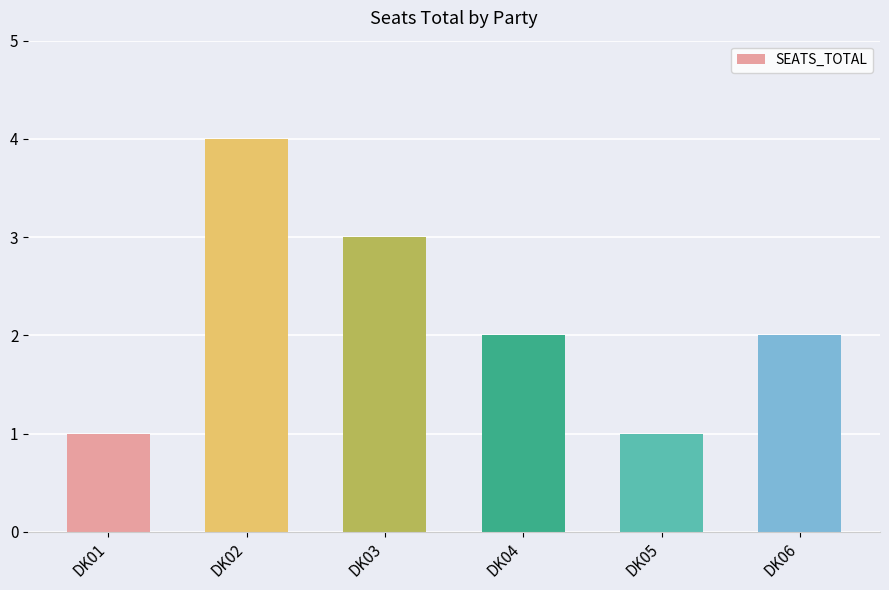

At which category does the chart reach its peak across all series?

DK02